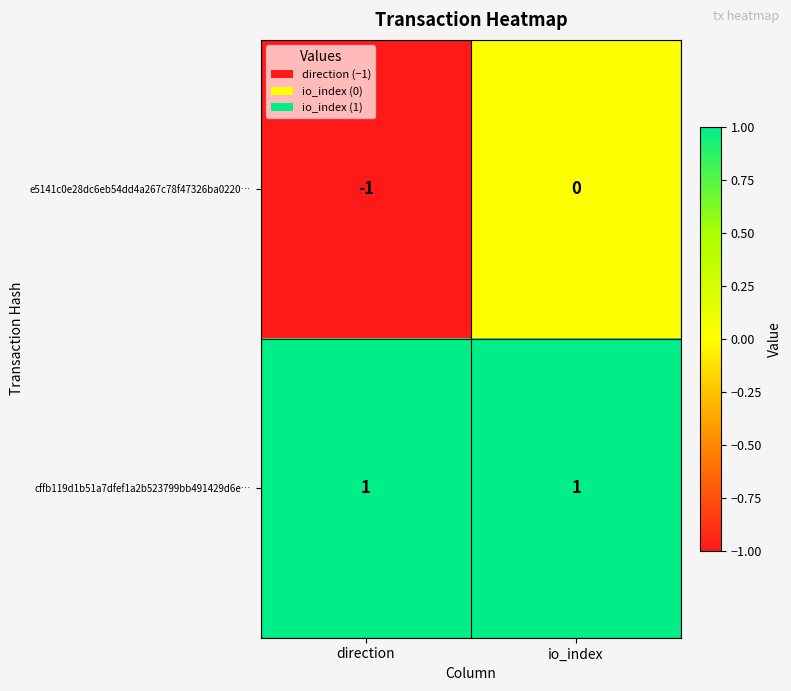

At how many categories does at least one series exceed 0?

2